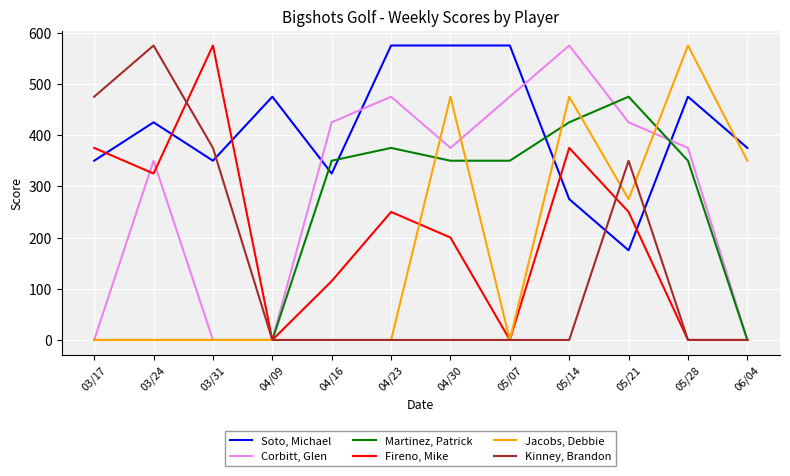

What is the difference between the second highest and minimum values in the Fireno, Mike series?

375